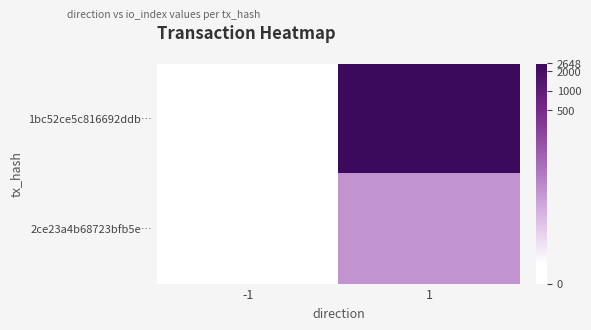

Which series has the largest total across all categories?

1bc52ce5c816692ddb…